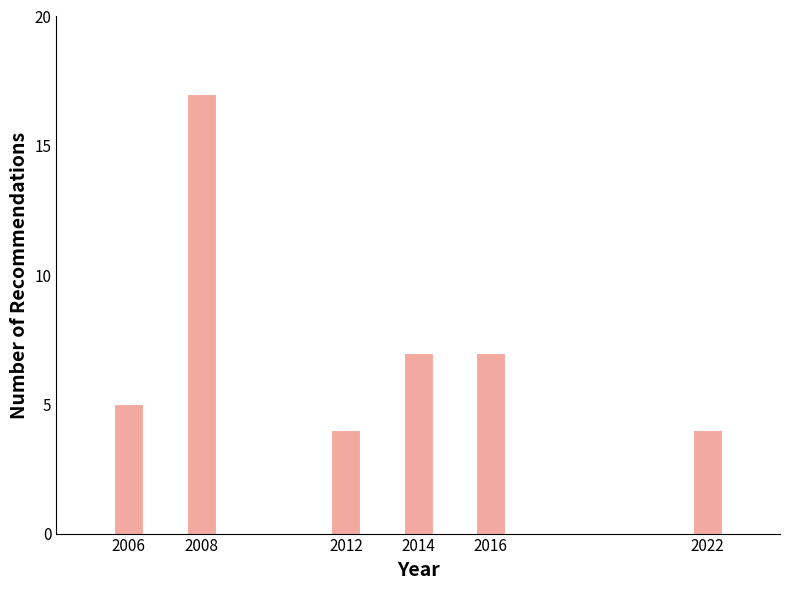

Reading left to right, transcribe all the data shown in this chart.

5	17	4	7	7	4